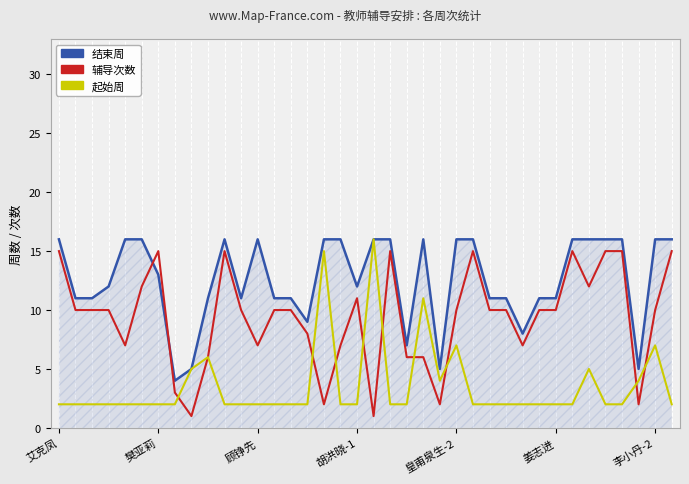

What is the greatest value displayed?

16